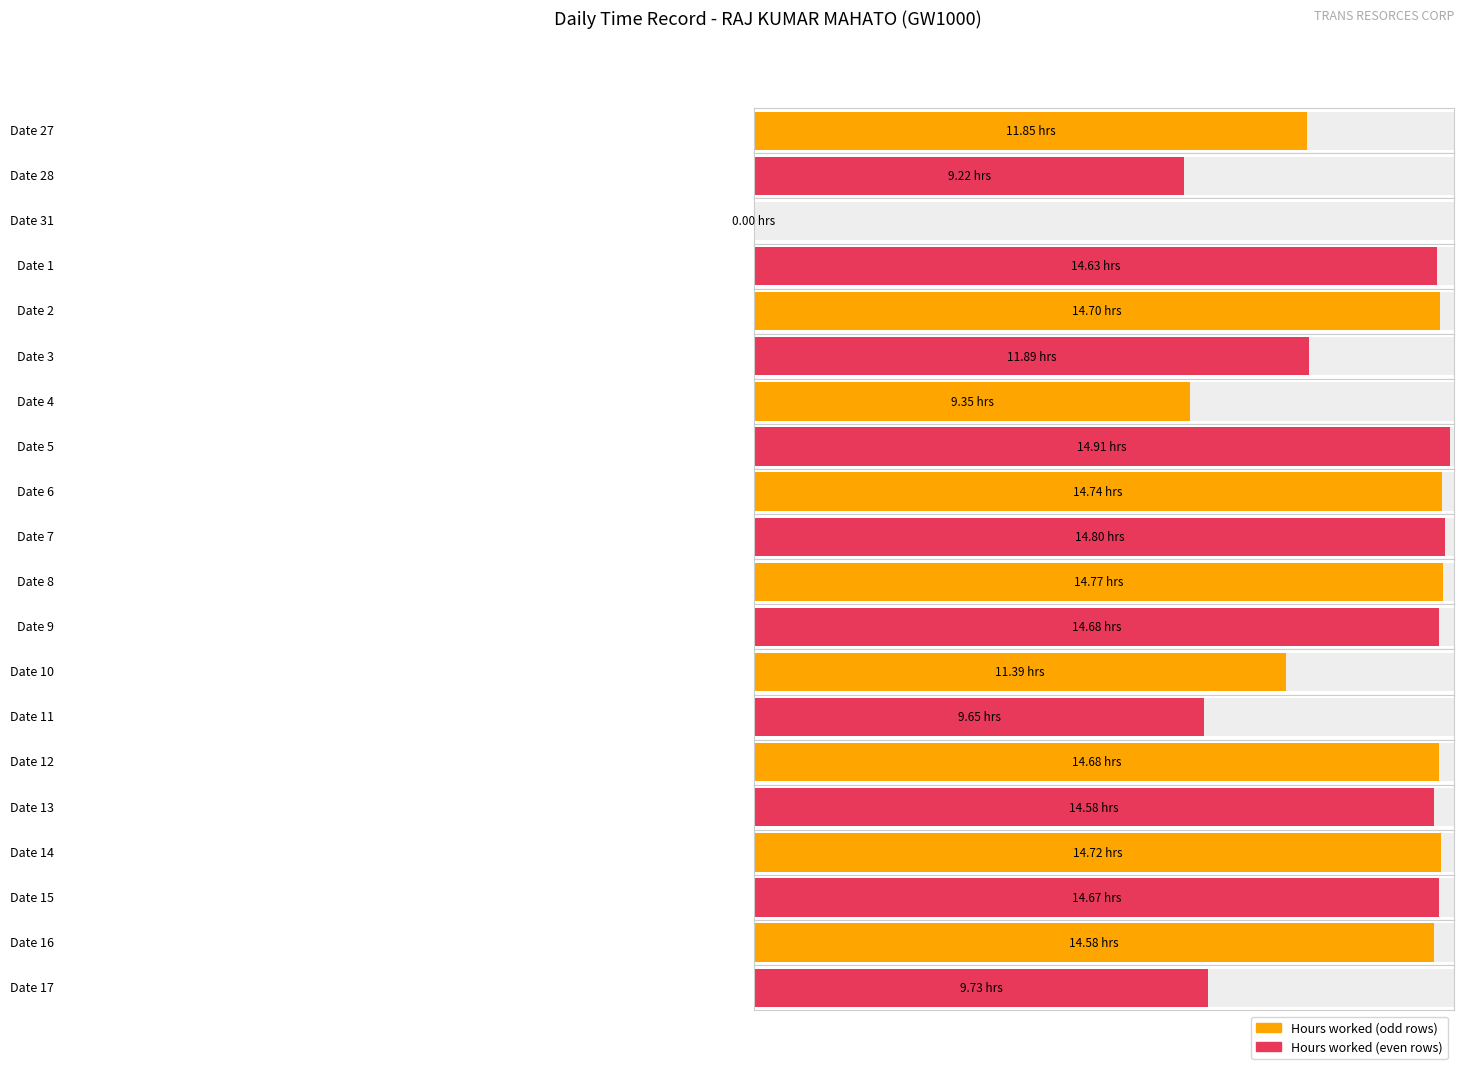

What is the change in value from 10 to 15?

+3.3